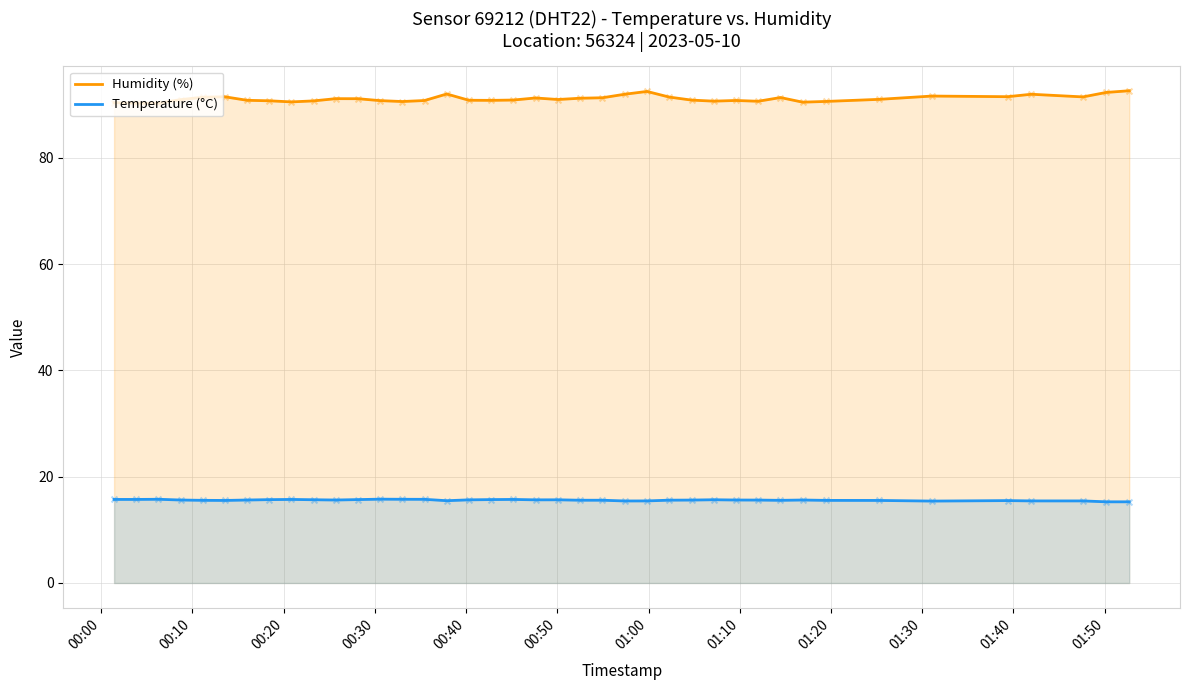

Which series reaches the maximum Y coordinate?

Humidity (%)